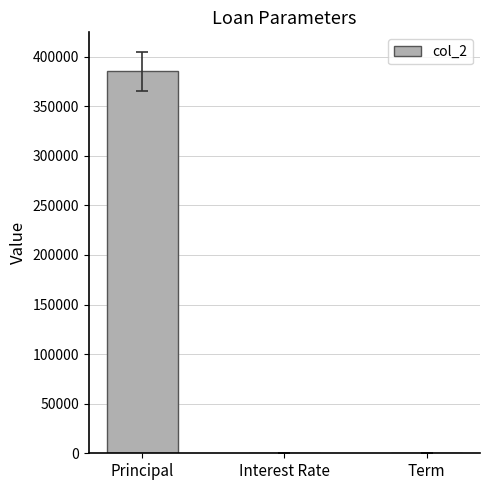

Which category has the highest value across all series?

Principal